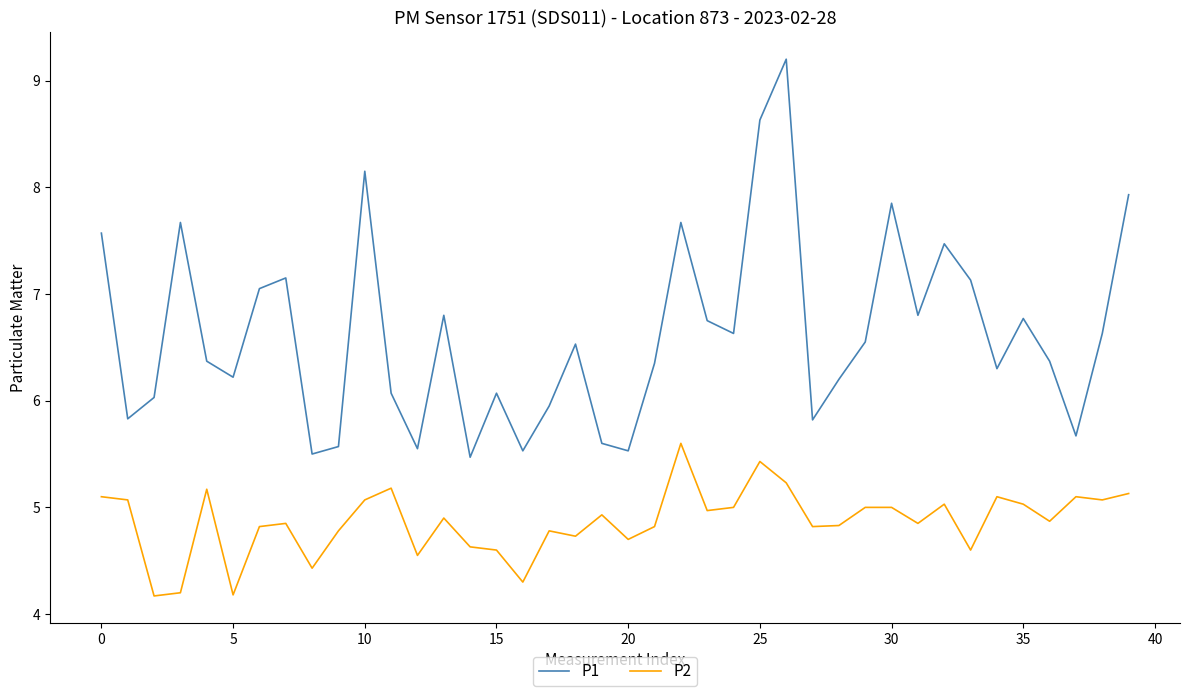

Rank the series by their average value, from highest to lowest.

P1, P2